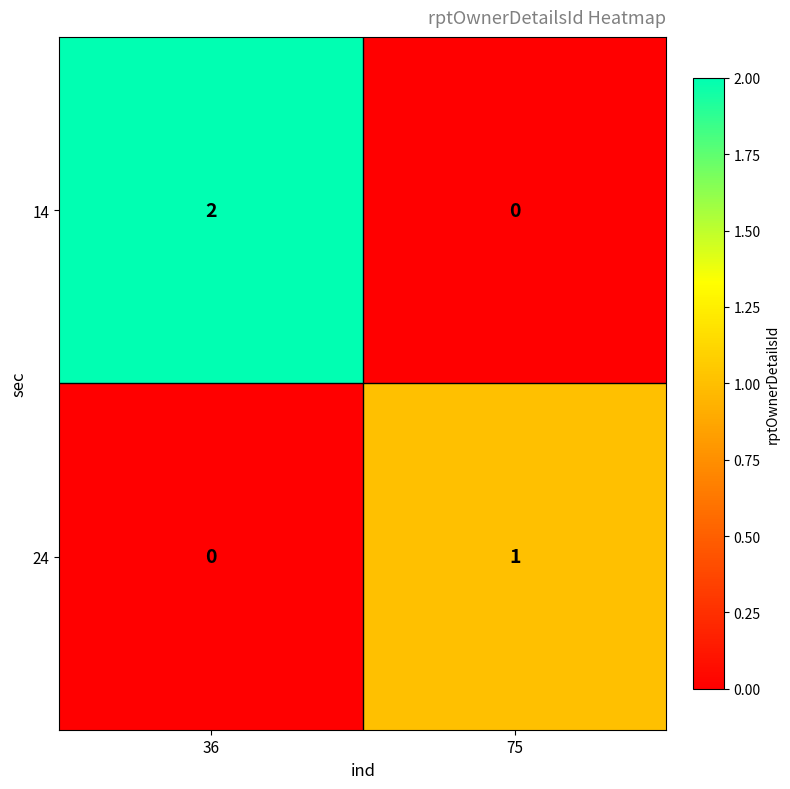

Reading left to right, what are all the values shown in this chart?

14: 2	0
24: 0	1